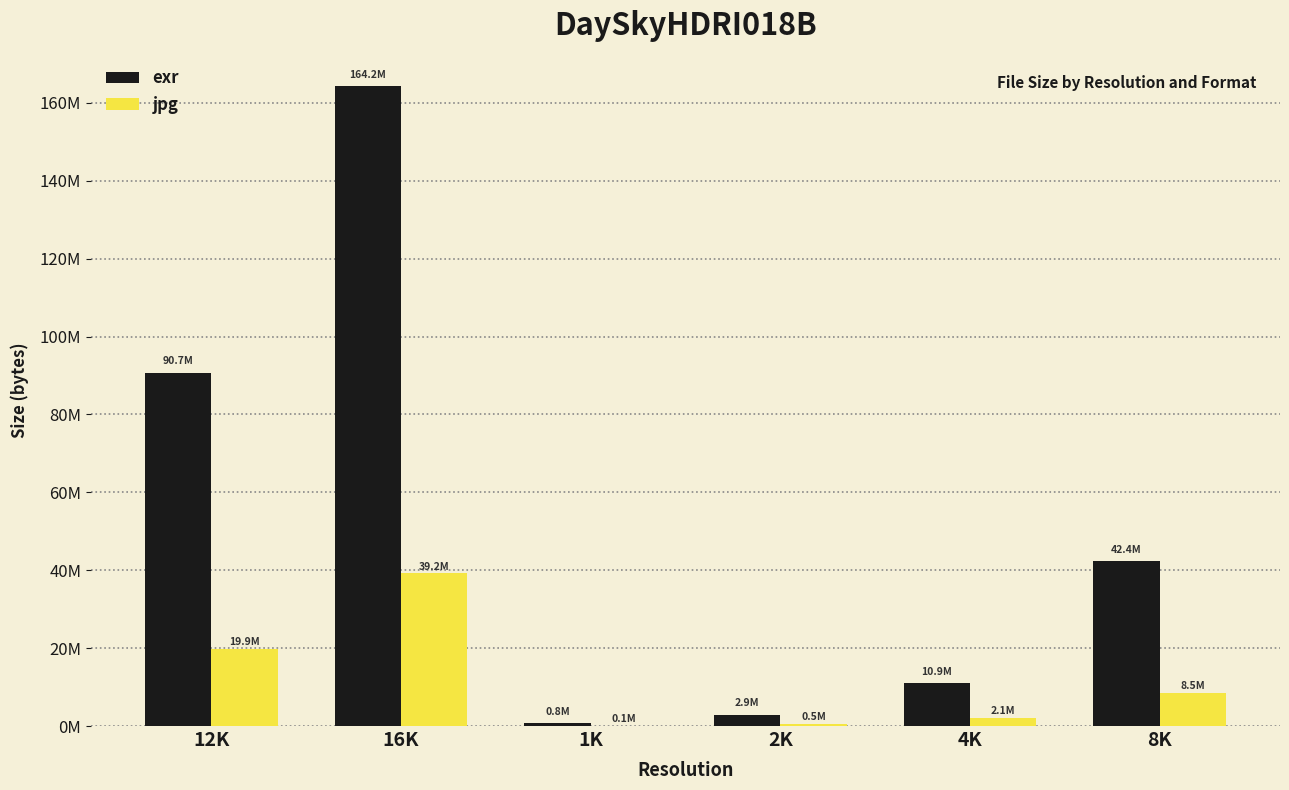

Reading left to right, what are all the values shown in this chart?

exr: 90688090	164247371	783386	2900869	10935694	42388108
jpg: 19881998	39239217	114651	523772	2092222	8490454